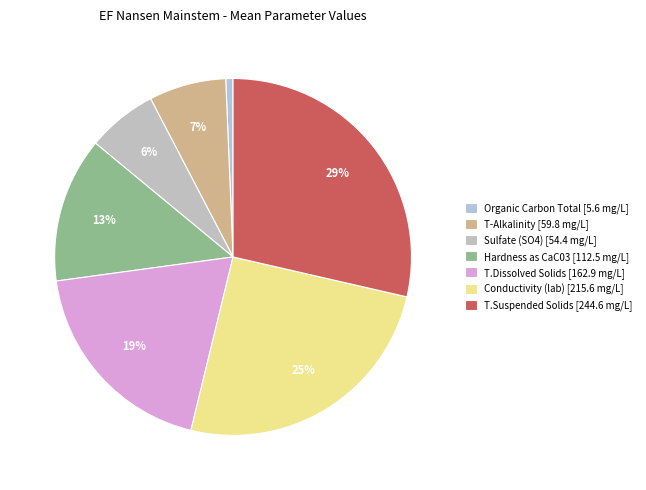

Which has a higher value, Conductivity (lab) or T.Dissolved Solids?

Conductivity (lab)